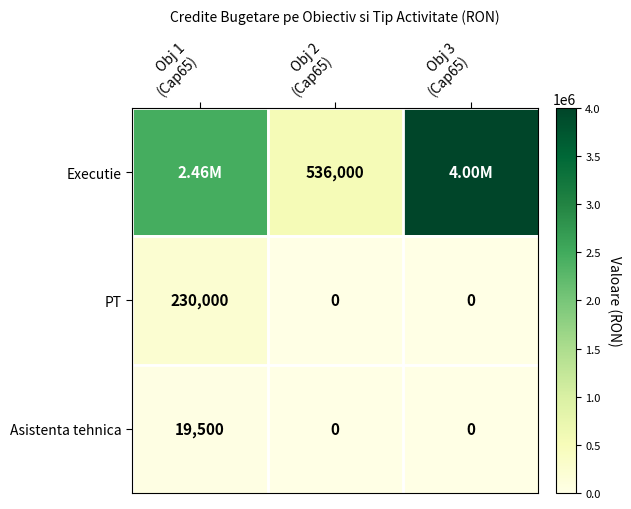

Count the PT values in the range 0 to 230000.

3